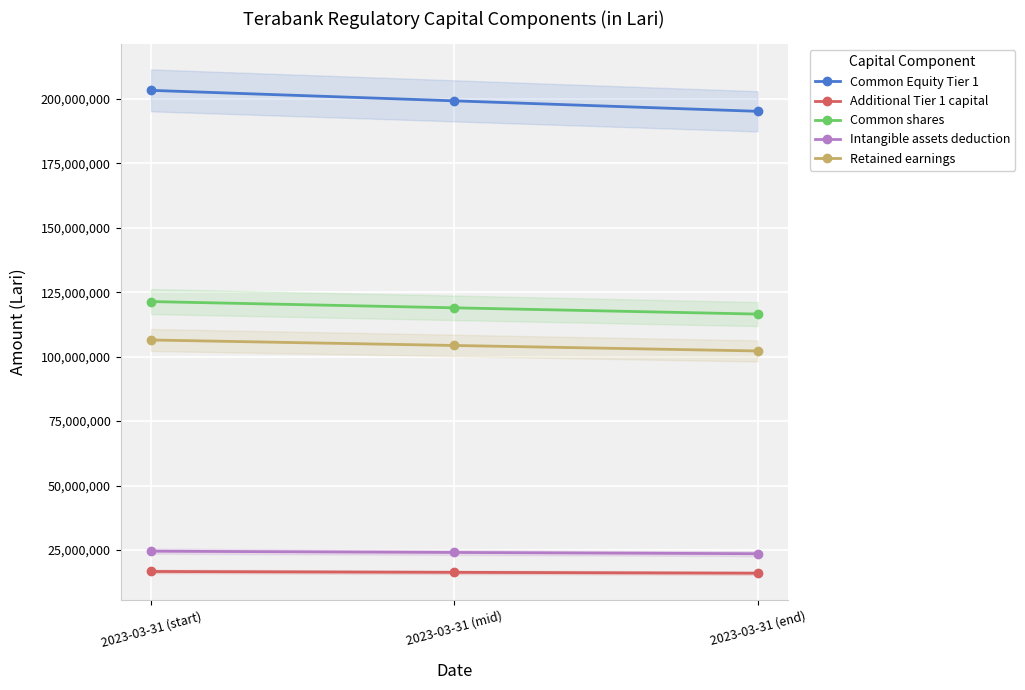

Which series has the largest range (max minus min)?

Common Equity Tier 1